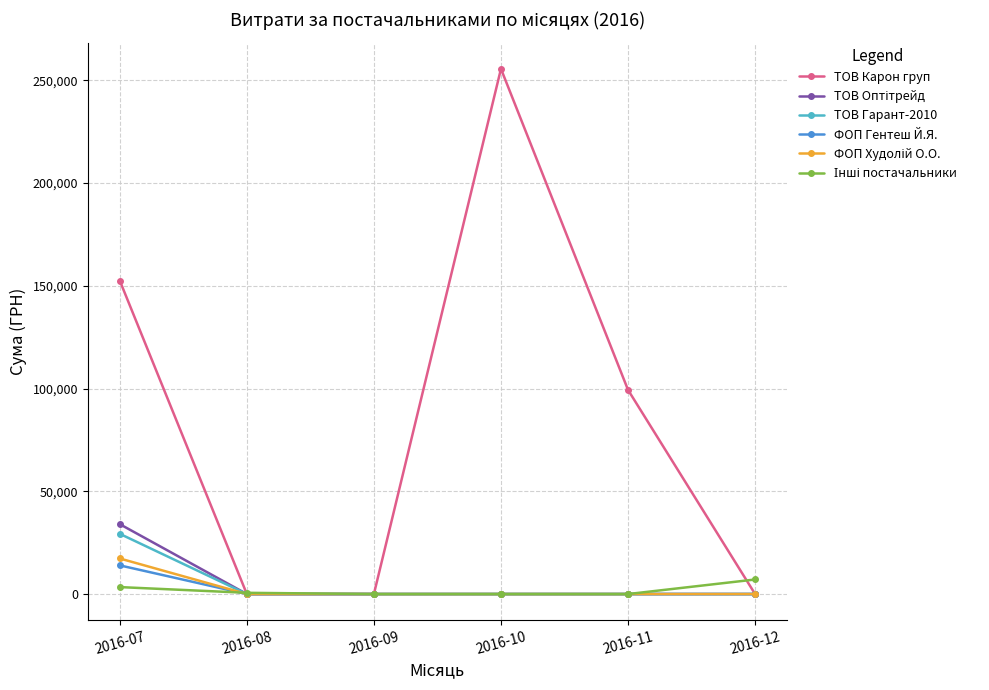

What is the maximum value for ТОВ Карон груп?

255550.2